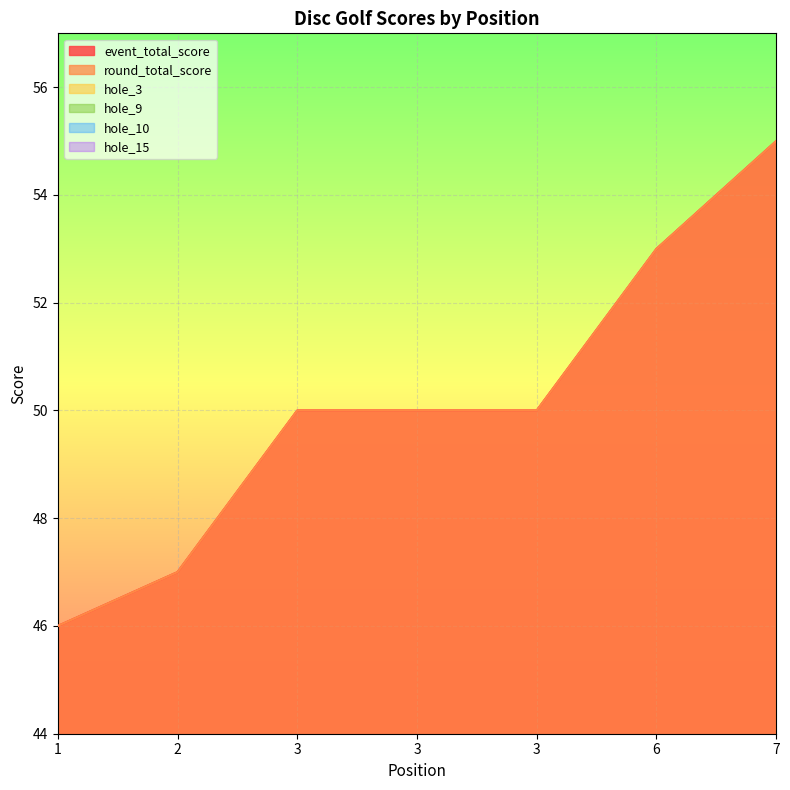

Between 3 and 3, which is larger?

3